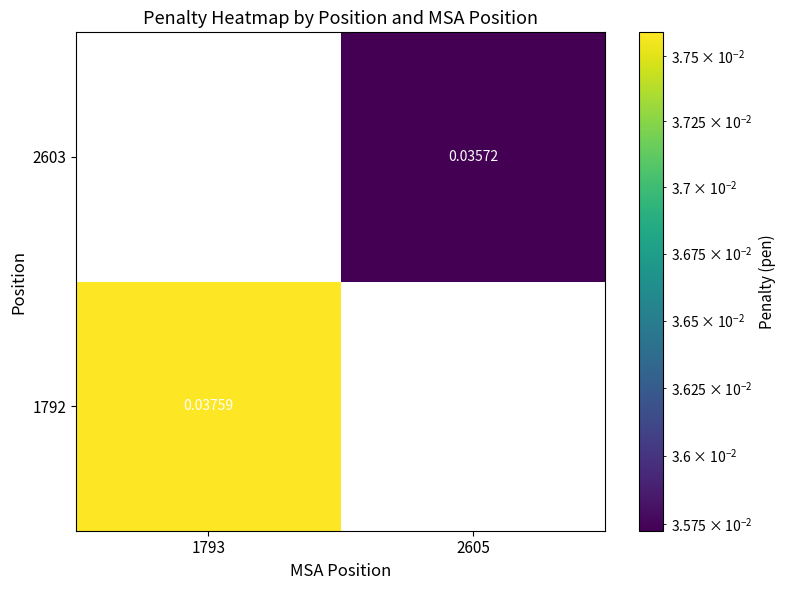

Rank the series by their average value, from lowest to highest.

1792, 2603